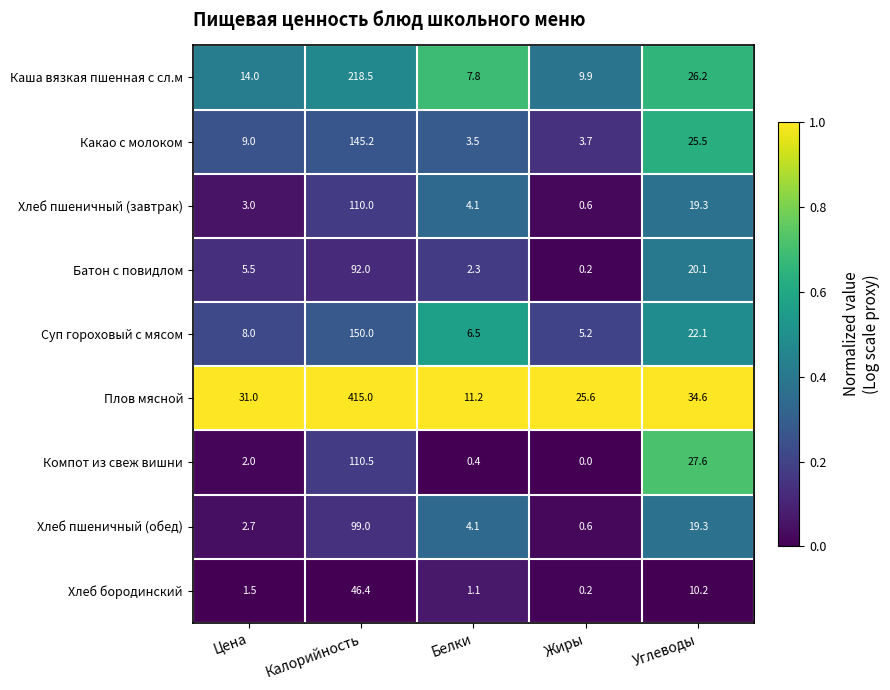

At how many categories does at least one series exceed 0?

5